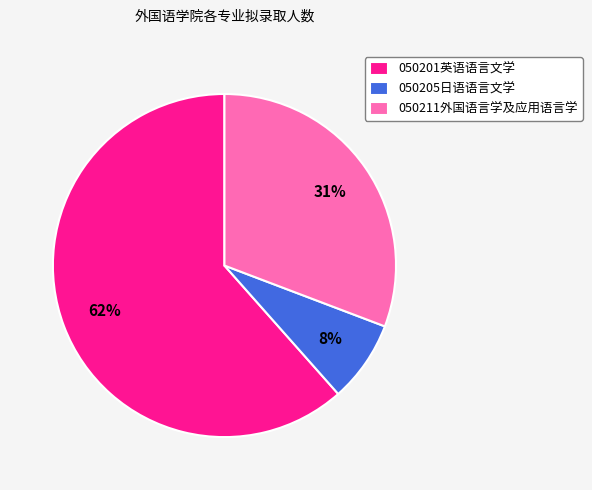

Is it true that 050205日语语言文学 is 21% of the pie?

False